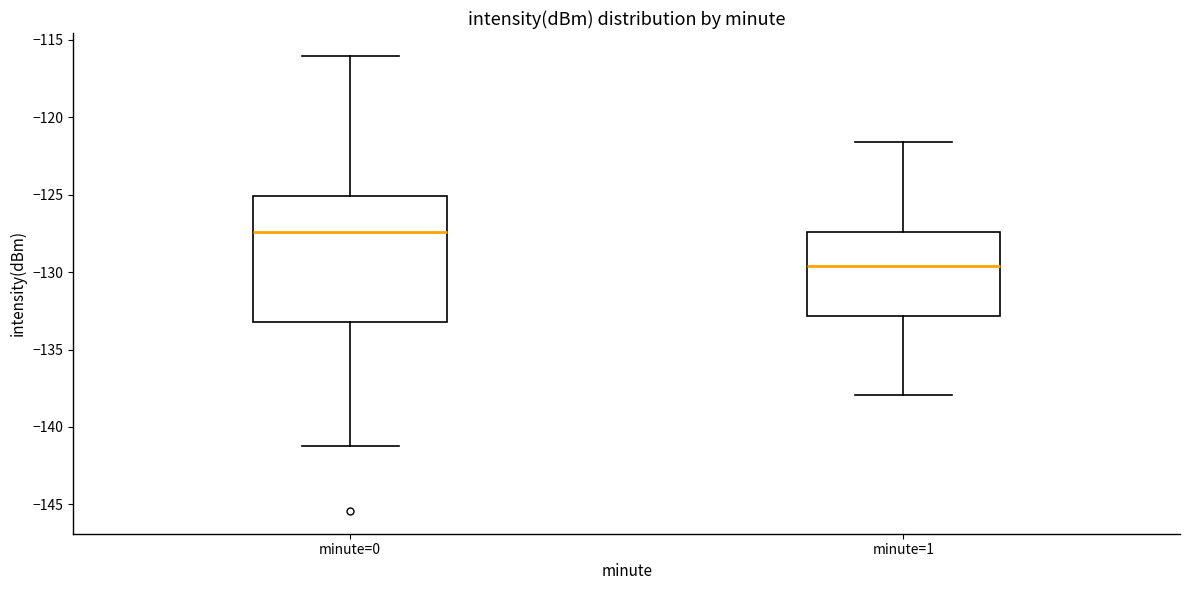

Which box is the tallest, from its lower edge to its upper edge?

minute=0